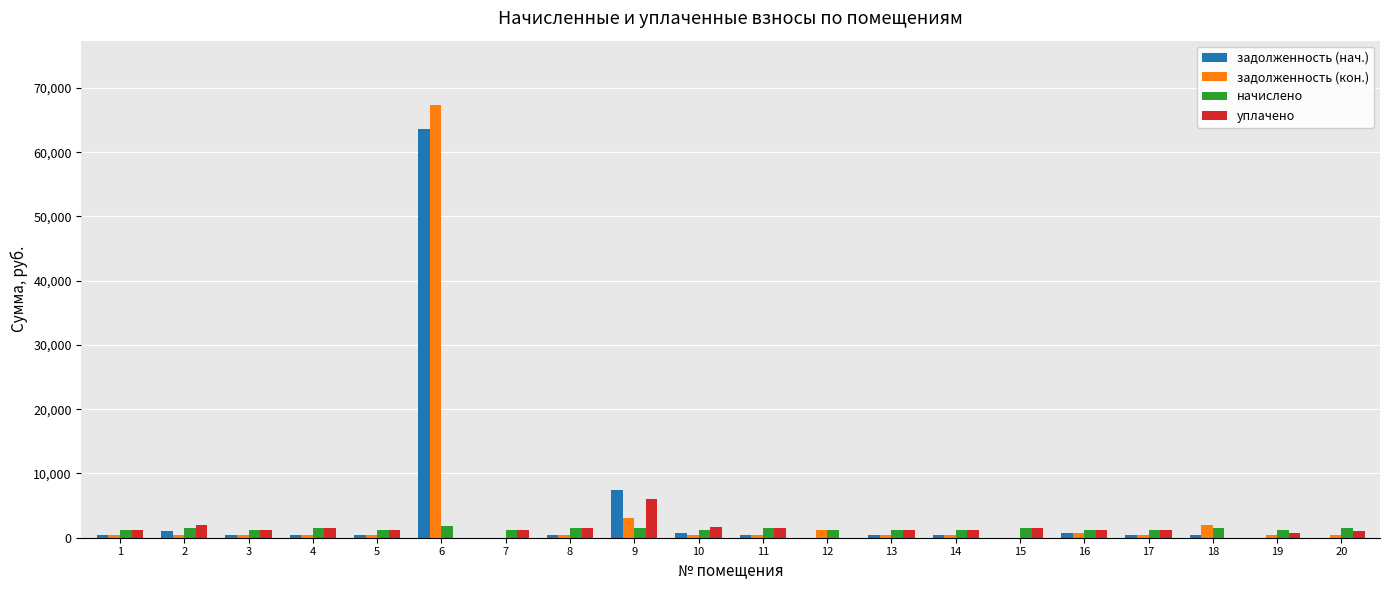

What is the sum of all уплачено values?

26609.0